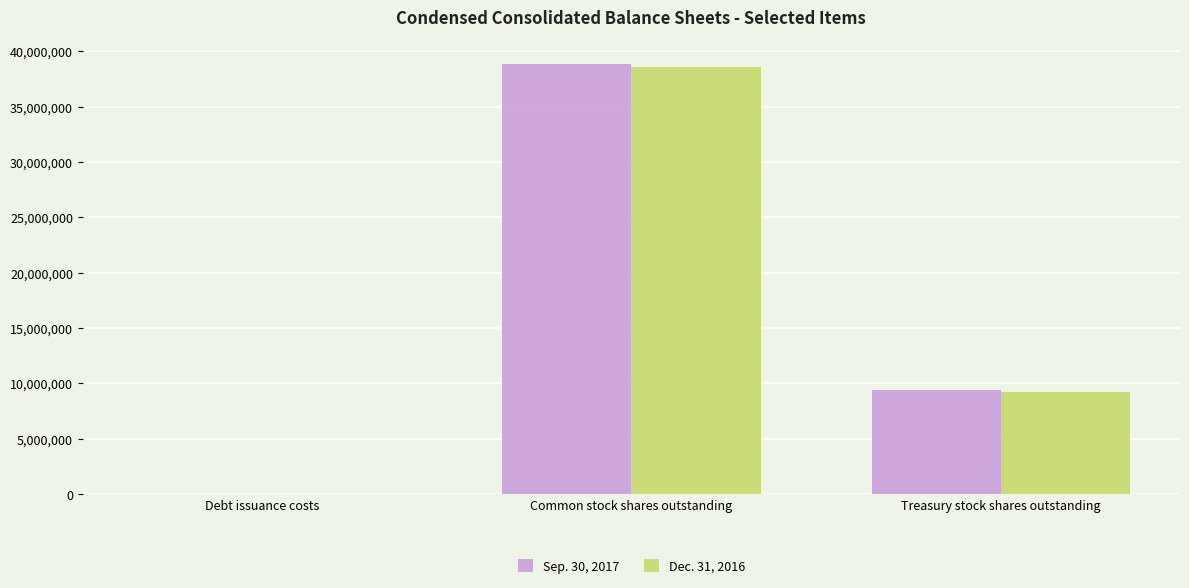

What value does the Sep. 30, 2017 series have at Debt issuance costs, to the nearest 10?

5690